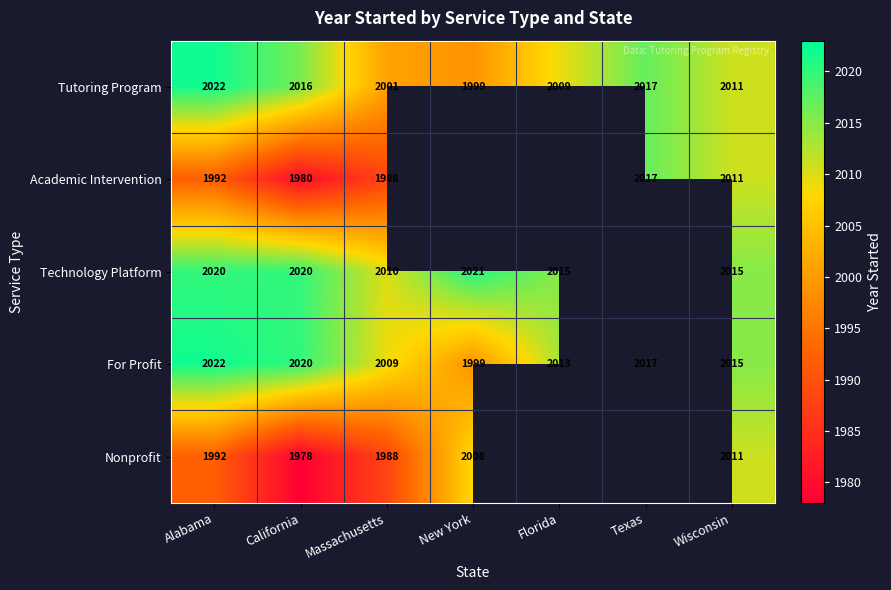

What is the difference between the second highest and second lowest values in the For Profit series?

11